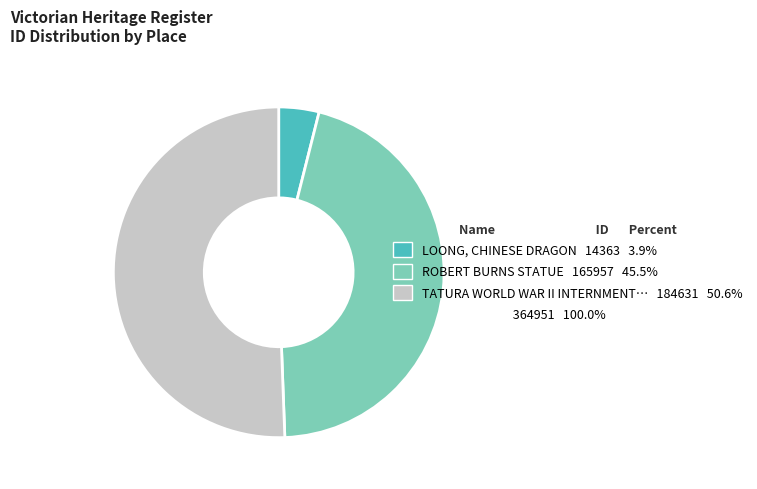

Is there any slice that represents more than half of the pie?

Yes